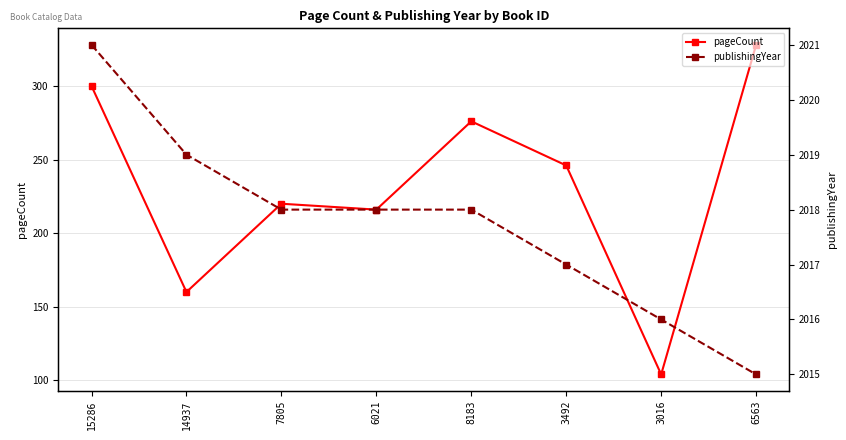

Reading left to right, list all the values displayed in this chart.

pageCount: 300	160	220	216	276	246	104	328
publishingYear: 2021	2019	2018	2018	2018	2017	2016	2015